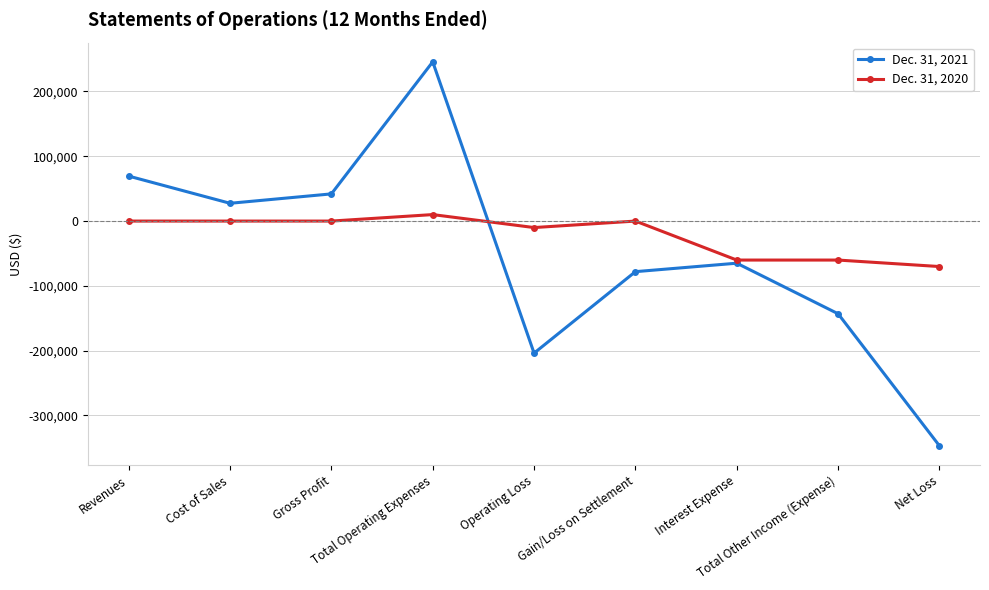

The Dec. 31, 2021 series shows 15187 at Gross Profit. True or false?

False